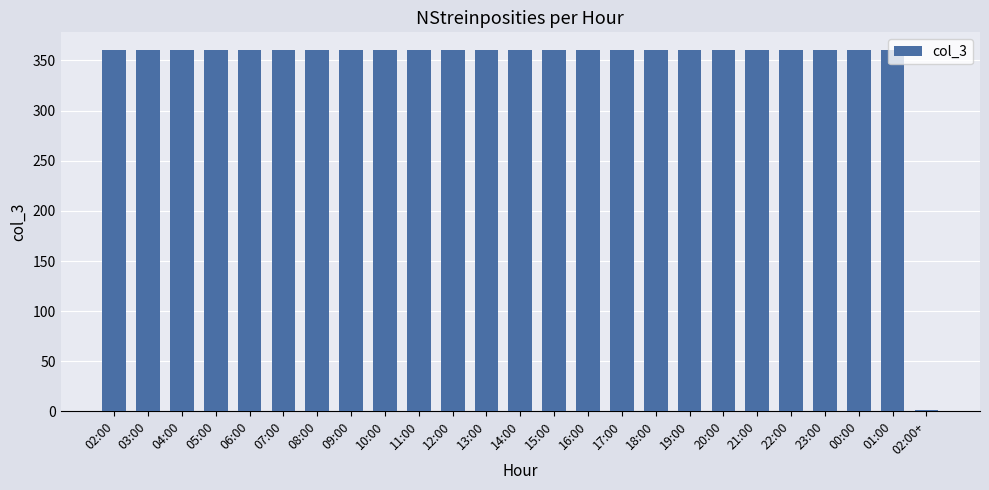

What is the sum of all values?

8641